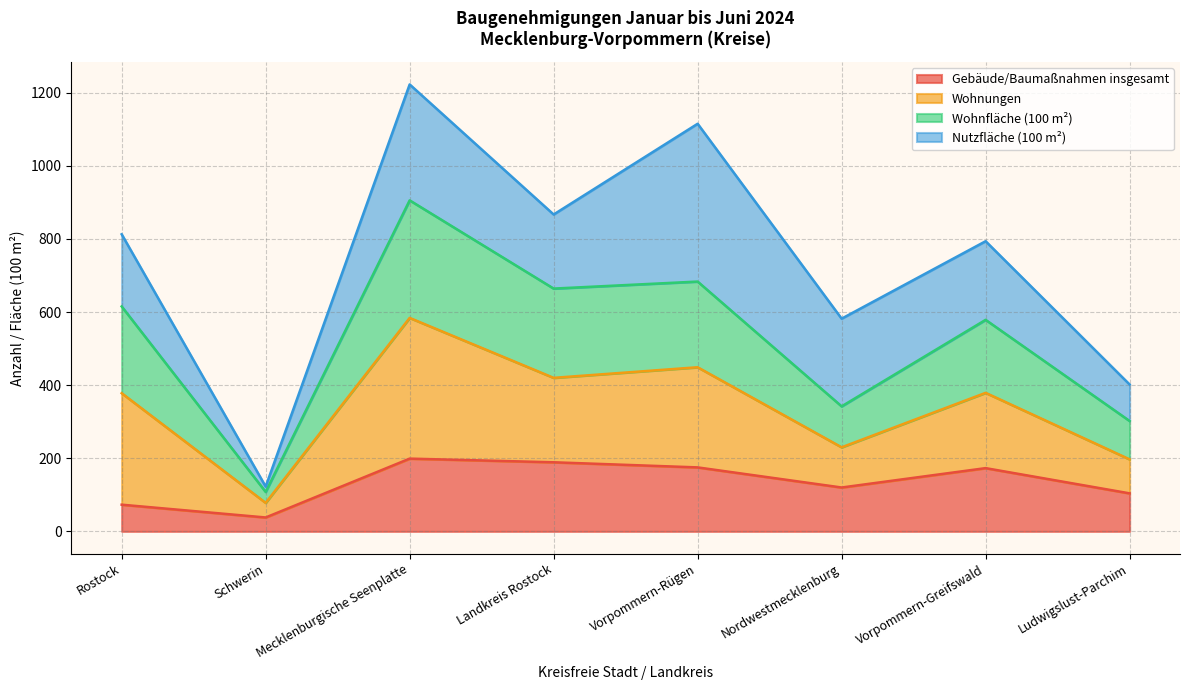

What is the total value across all series at Landkreis Rostock?

866.9